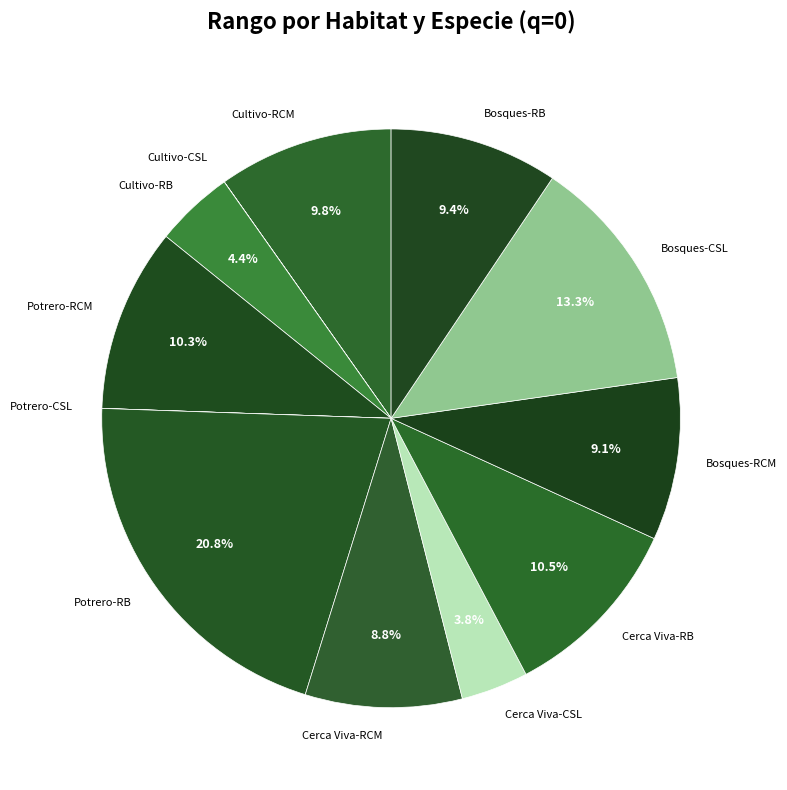

Is there a majority slice in this chart?

No